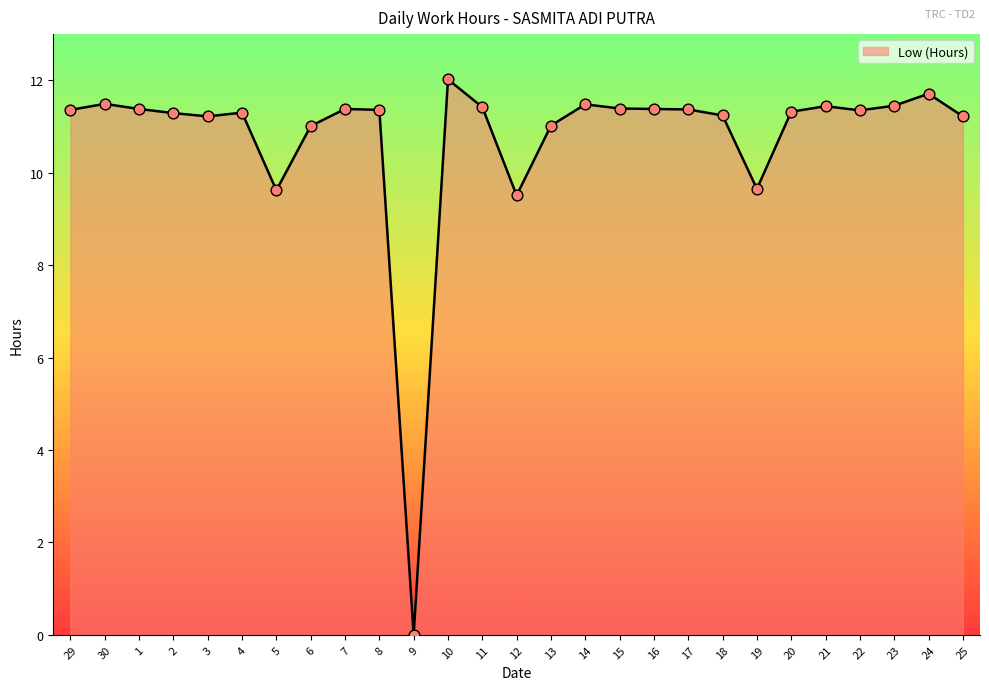

What is the ratio of the value at 15 to the value at 12?

1.2